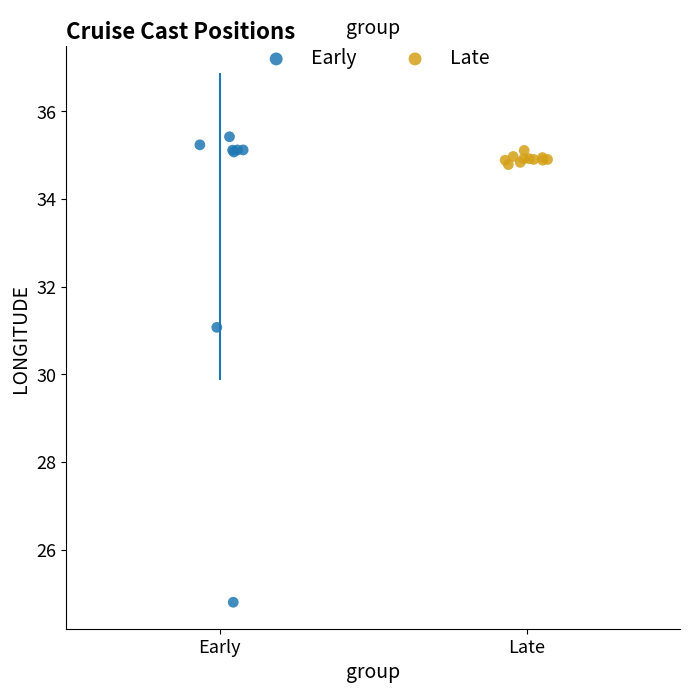

Which series has the largest Y range (max minus min)?

Early